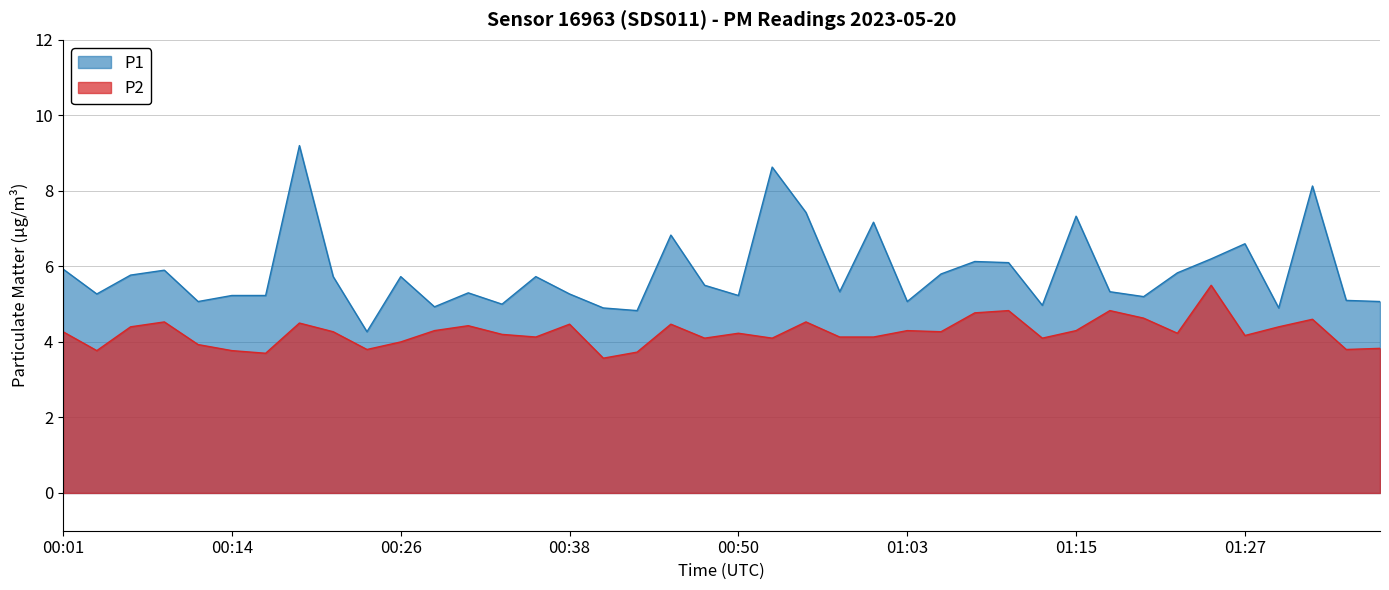

At which label does P1 first exceed 5?

00:01